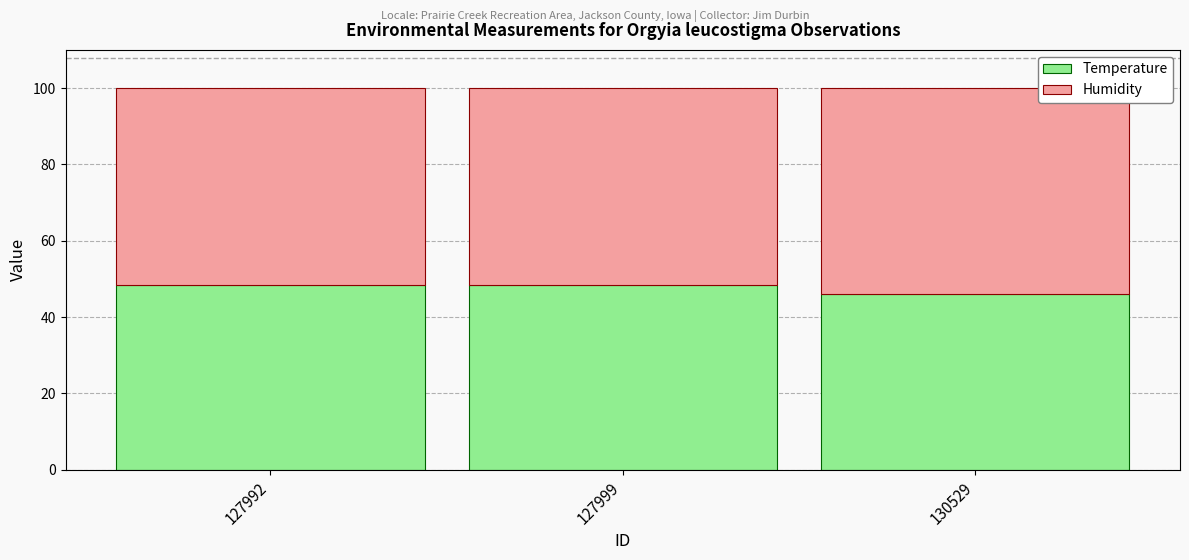

True or false: Temperature has a value of 23.9 at 127992.

False